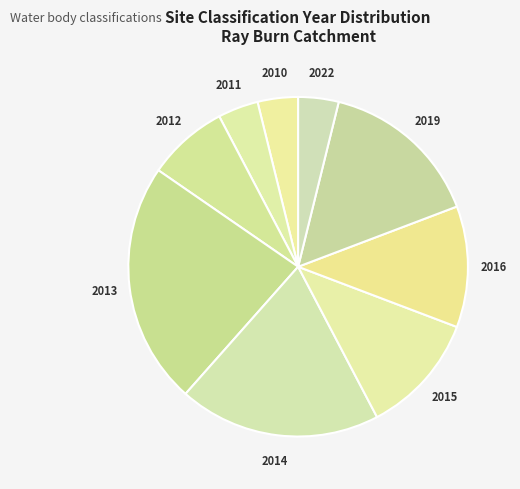

How many slices are in this pie chart?

9